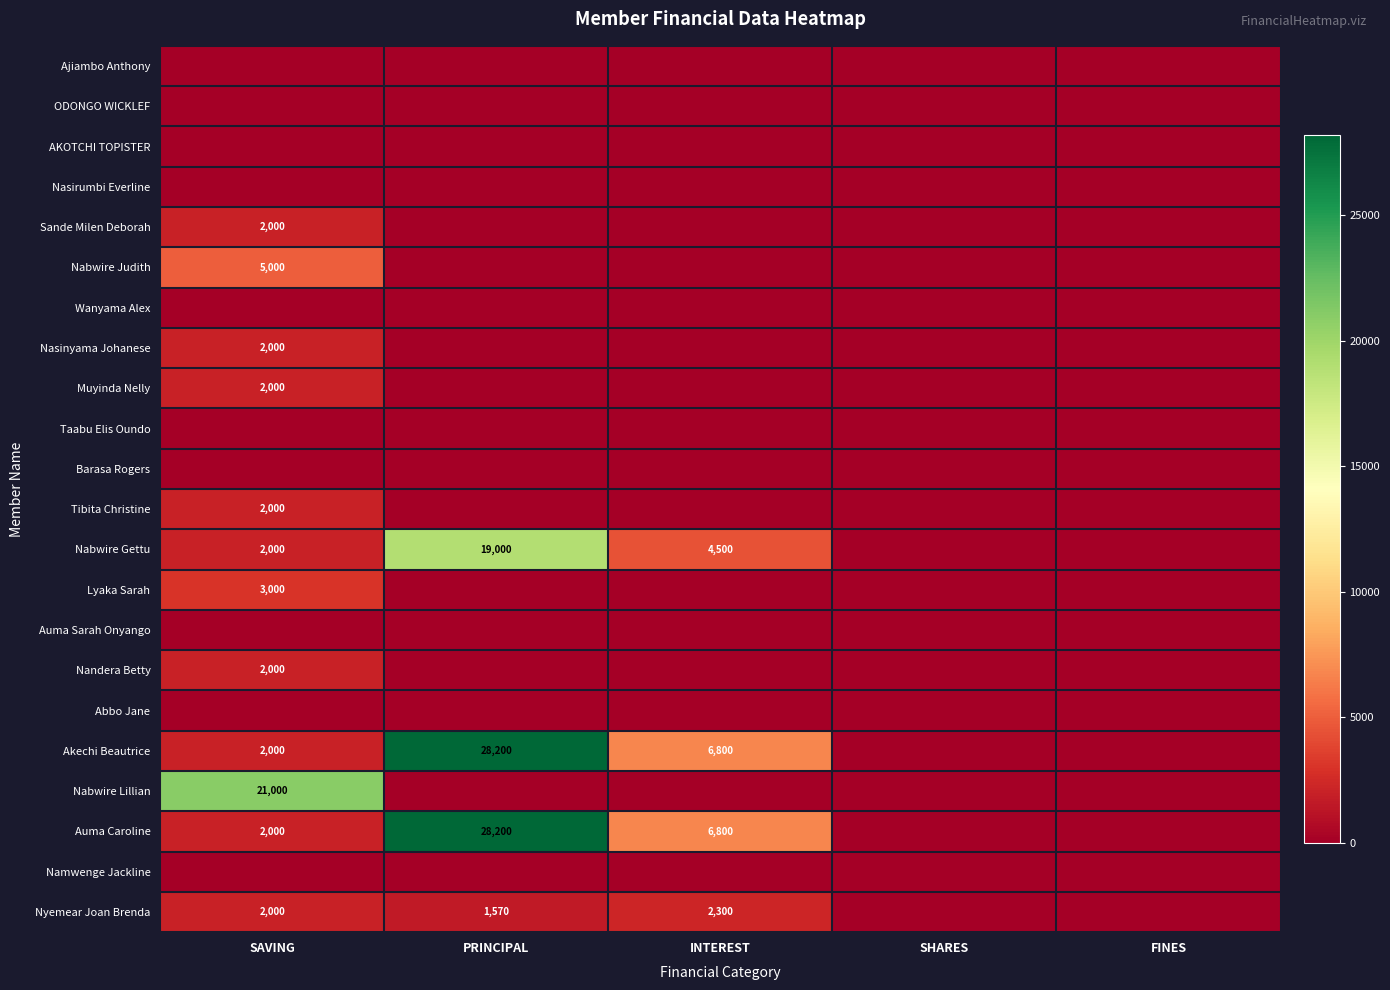

The value of Auma Caroline at PRINCIPAL is 44830. True or false?

False